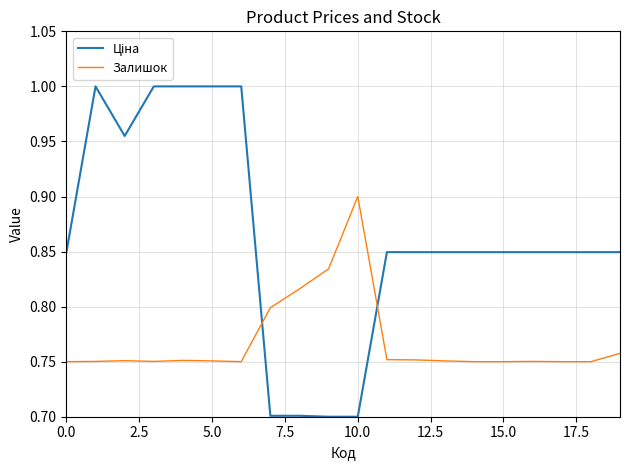

What is the highest value of the Залишок series?

0.9